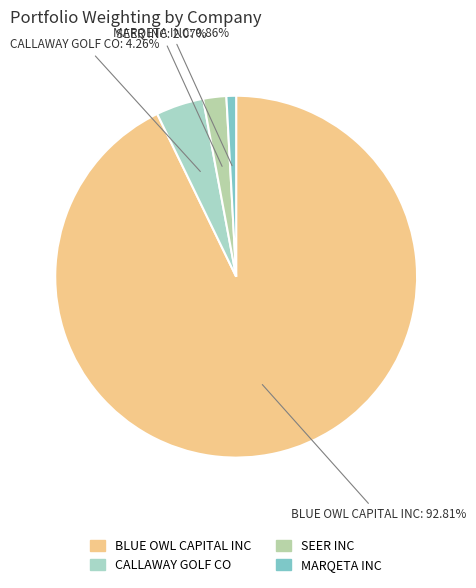

Which slice is the smallest?

MARQETA INC